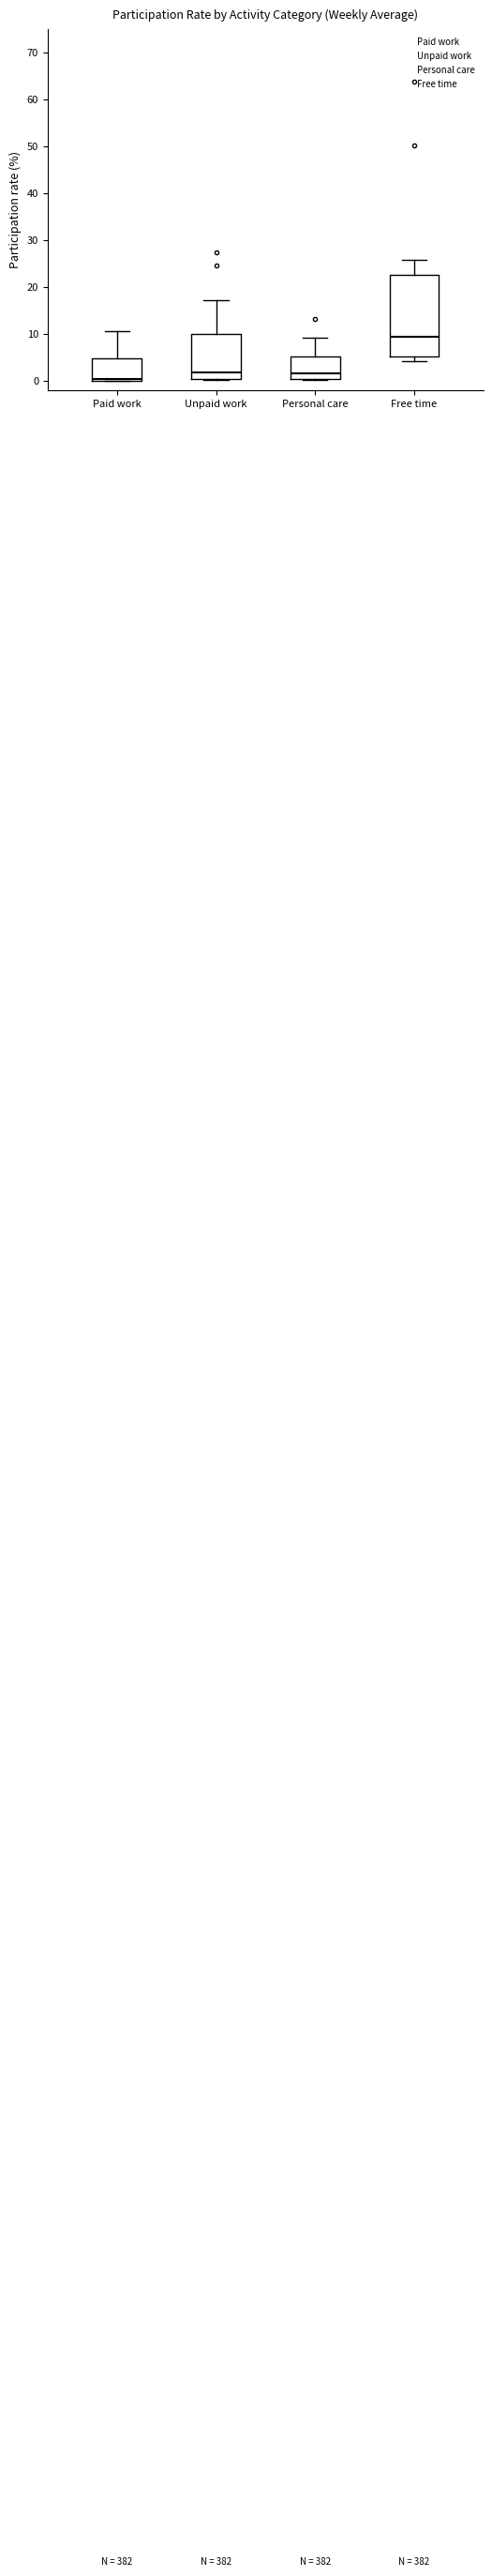

Reading left to right, read every box against the y-axis: the position of its median line, the range the box covers, and the ends of its whiskers. The values are not printed on the chart, so give them approximately, as read against the axis.

Paid work: median 0 (just above the box's lower edge), box 0 to 5, whiskers 0 to 11
Unpaid work: median 2, box 0 to 10, whiskers 0 to 17
Personal care: median 2, box 0 to 5, whiskers 0 to 9
Free time: median 9, box 5 to 23, whiskers 4 to 26